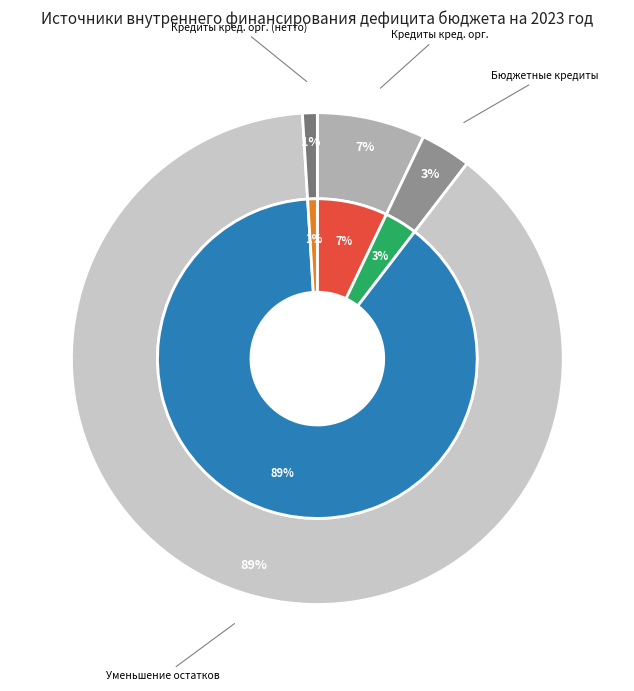

Which category has the biggest portion of the pie?

Уменьшение остатков средств бюджетов